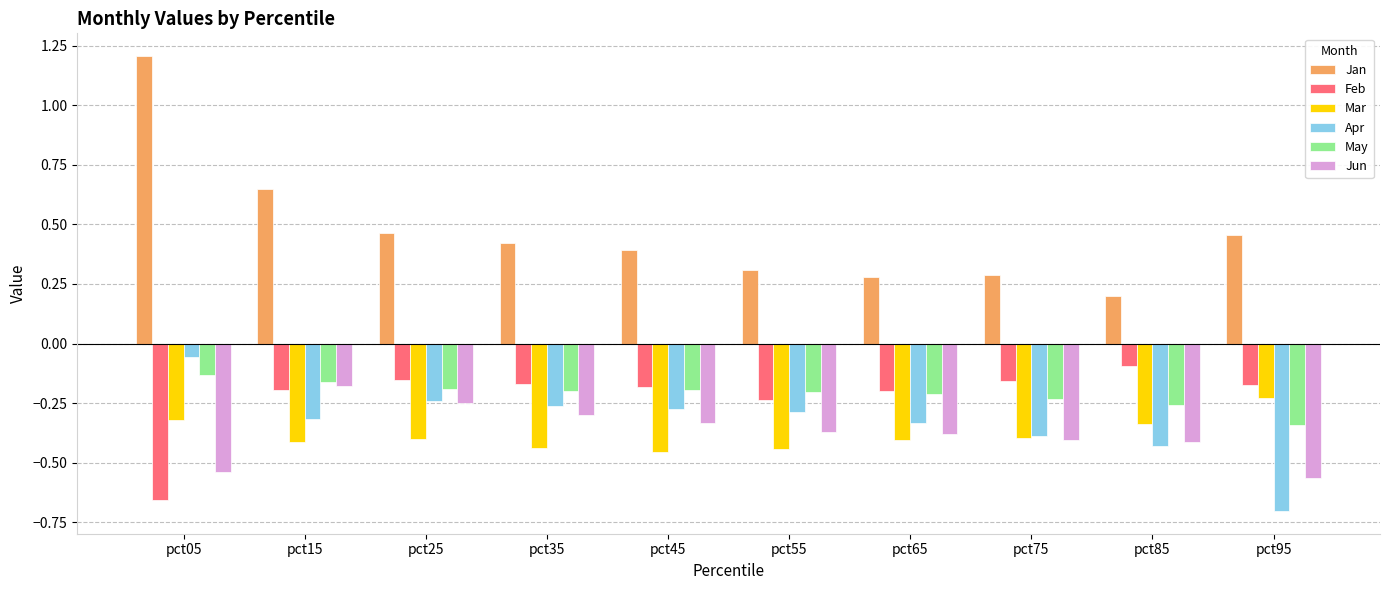

The May series shows -0.2 at pct75. True or false?

True